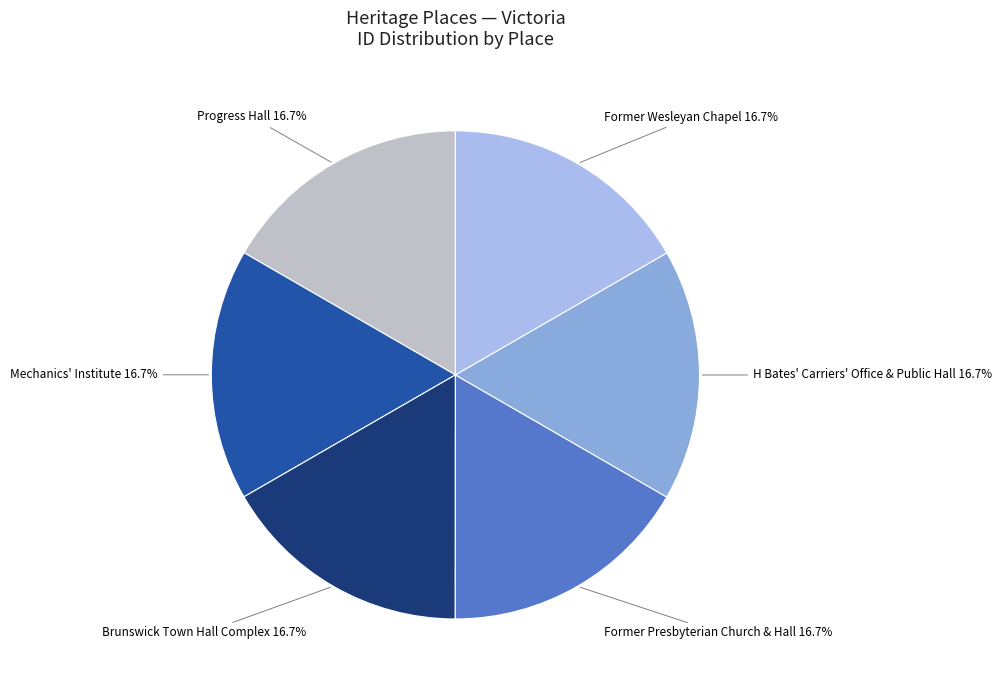

How many segments does this pie chart have?

6